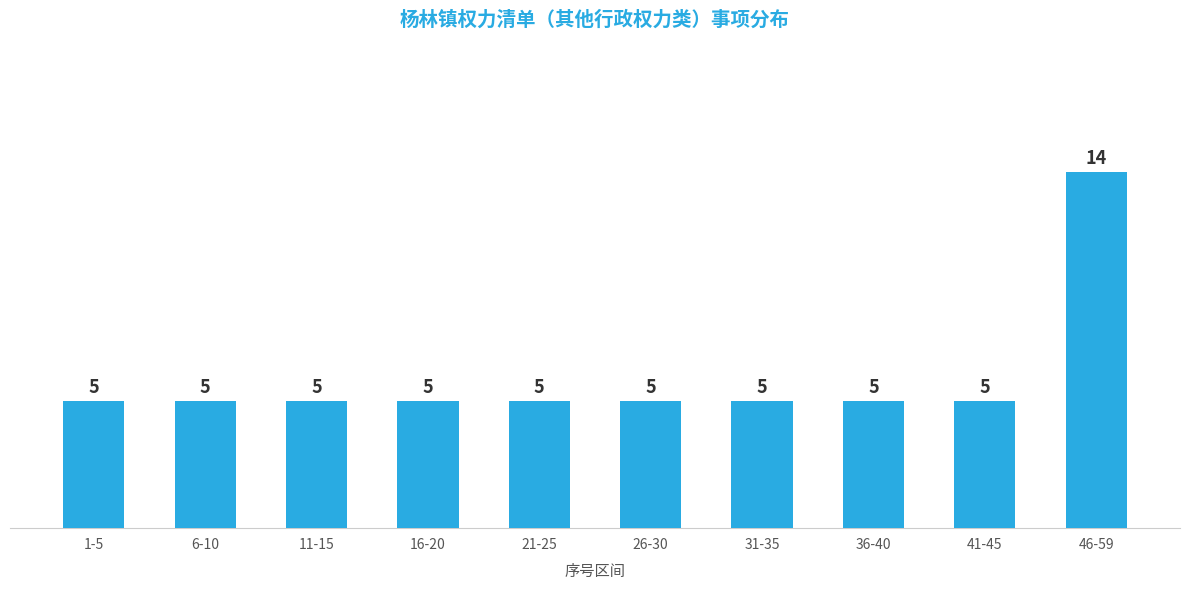

Reading left to right, what are all the values shown in this chart?

5	5	5	5	5	5	5	5	5	14